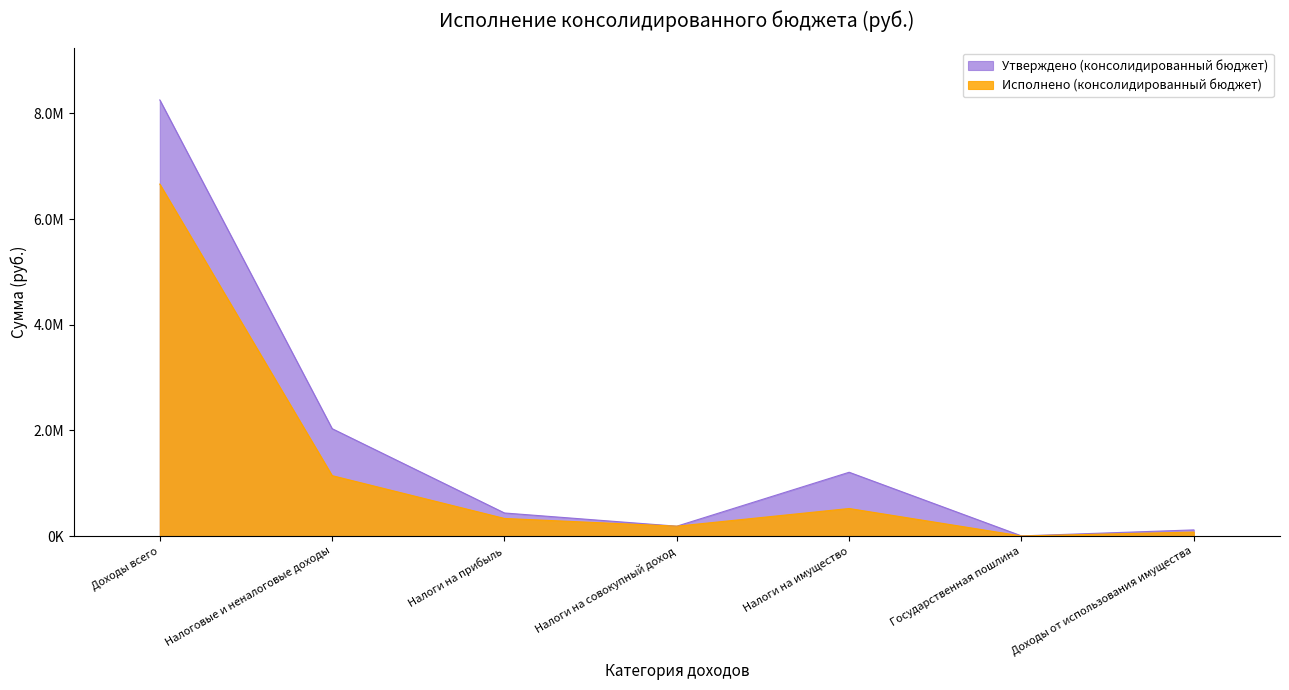

What is the spread (max minus min) of values at Налоговые и неналоговые доходы?

889322.1